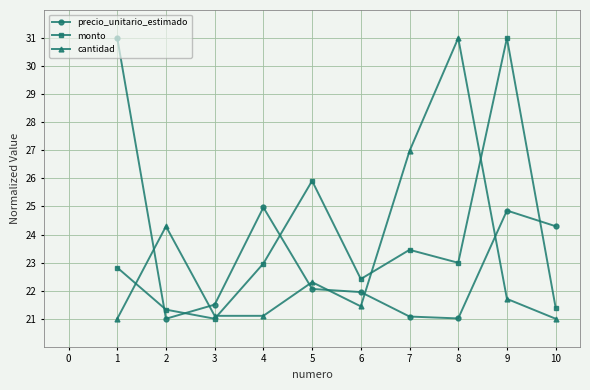

What is the difference between the maximum and minimum values in the monto series?

10.0